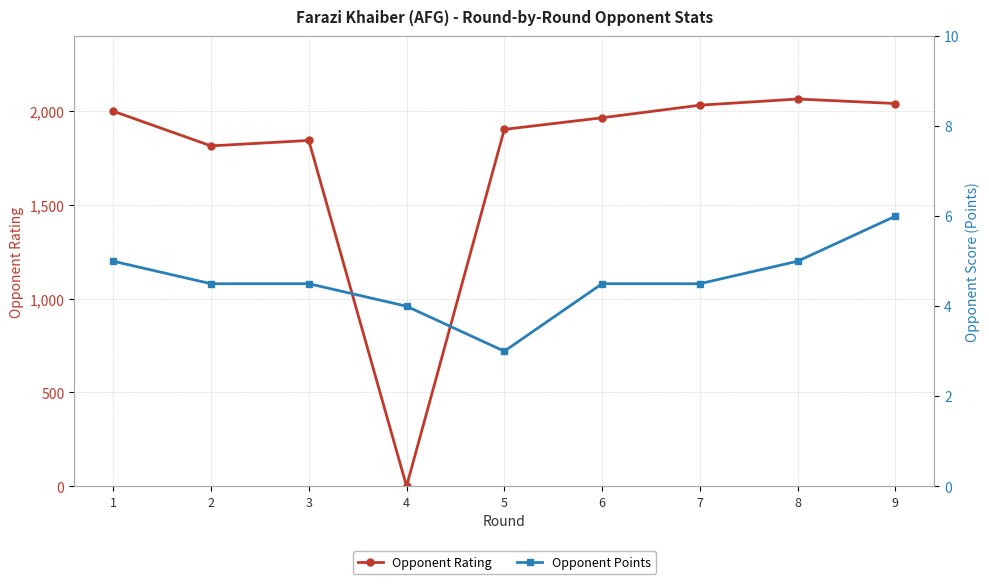

How many values in the Opponent Points series exceed 4?

7